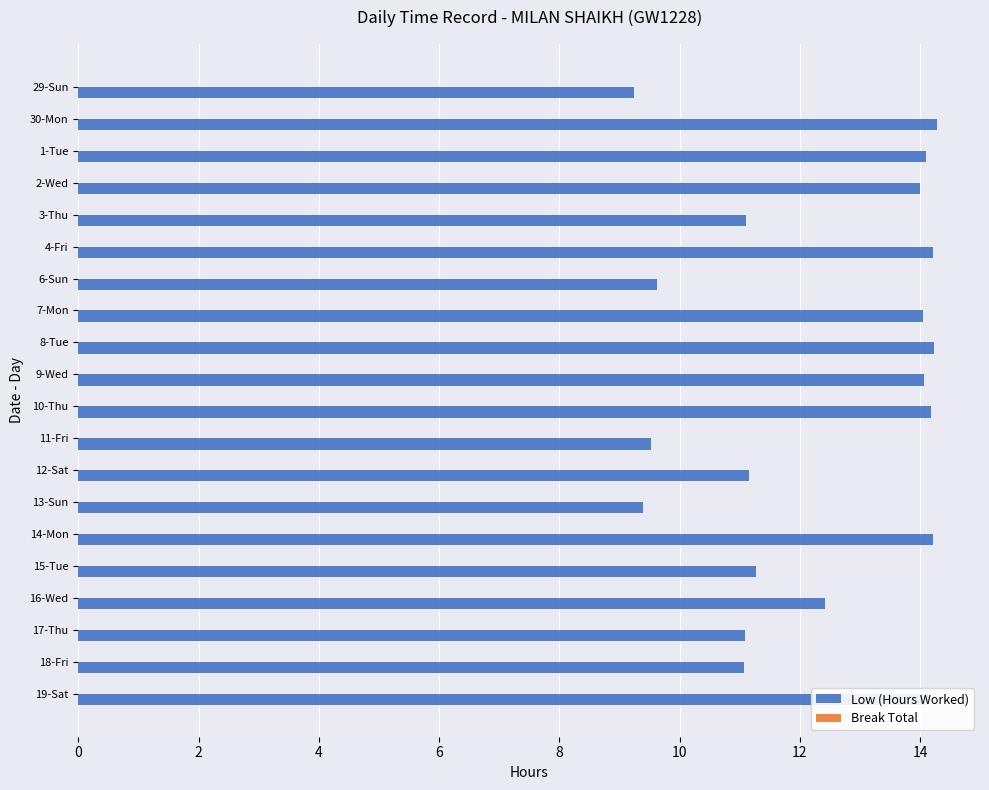

Approximately how many times larger is the value at 8-Tue compared to 18-Fri?

1.3